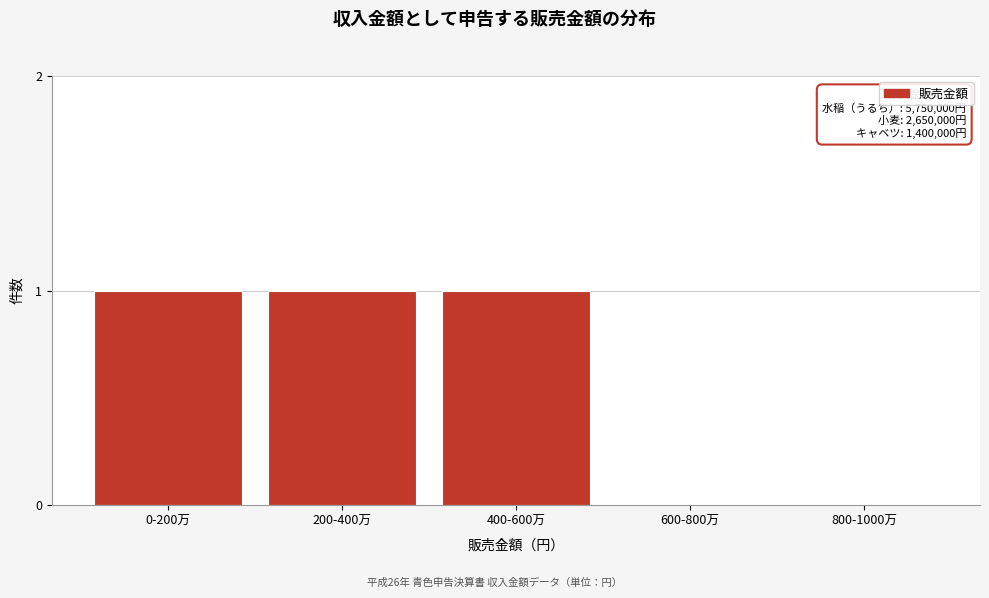

Reading left to right, what are all the values shown in this chart?

0-200万=1	200-400万=1	400-600万=1	600-800万=0	800-1000万=0